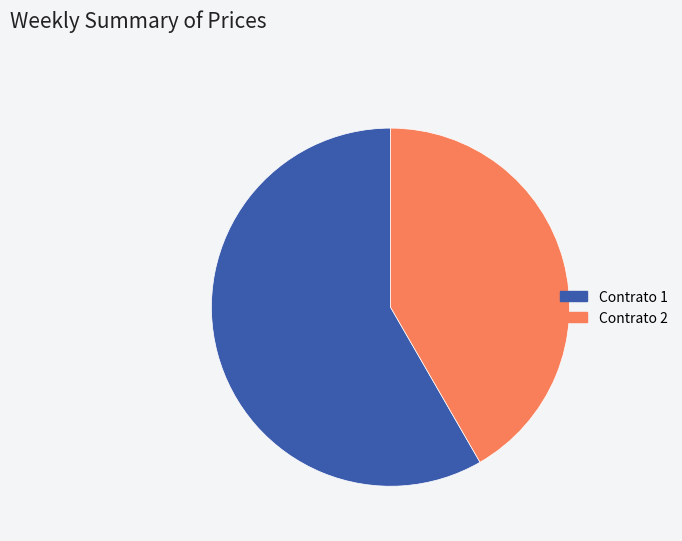

Do Contrato 1 and Contrato 2 together represent more than half of the pie?

Yes